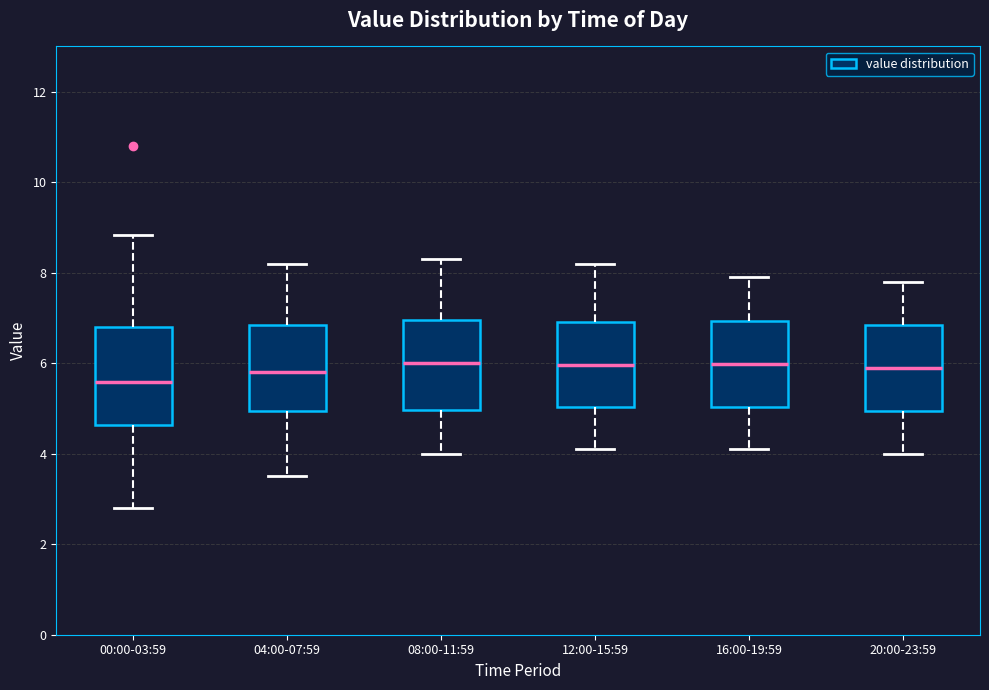

Reading left to right, read every box against the y-axis: the position of its median line, the range the box covers, and the ends of its whiskers. The values are not printed on the chart, so give them approximately, as read against the axis.

00:00-03:59: median 5.6, box 4.6 to 6.8, whiskers 2.8 to 8.8
04:00-07:59: median 5.8, box 5.0 to 6.8, whiskers 3.6 to 8.2
08:00-11:59: median 6.0, box 5.0 to 7.0, whiskers 4.0 to 8.4
12:00-15:59: median 6.0, box 5.0 to 7.0, whiskers 4.2 to 8.2
16:00-19:59: median 6.0, box 5.0 to 7.0, whiskers 4.2 to 8.0
20:00-23:59: median 6.0, box 5.0 to 6.8, whiskers 4.0 to 7.8